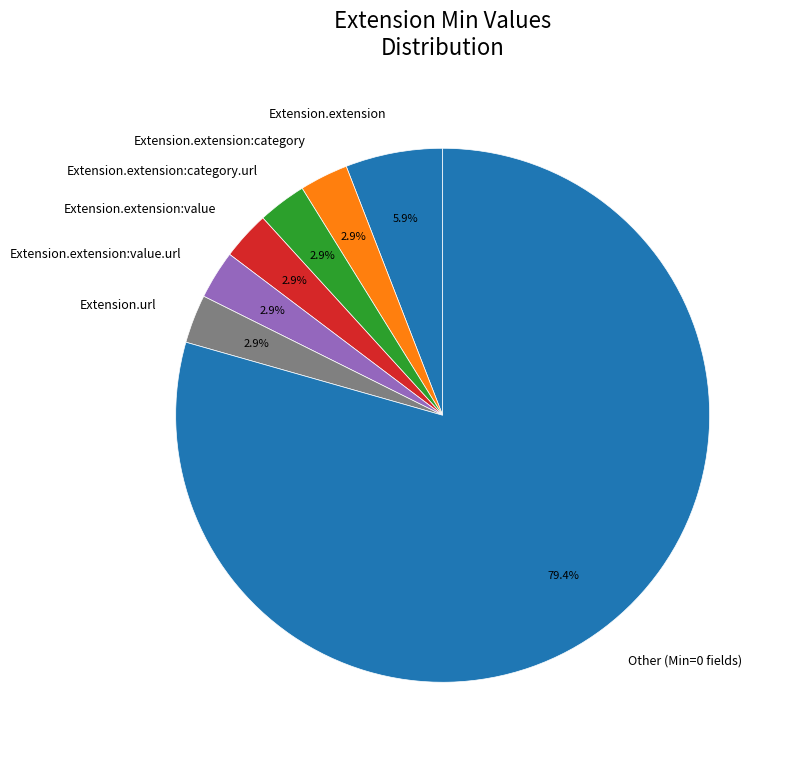

Does Extension.url represent more than half of the total?

No